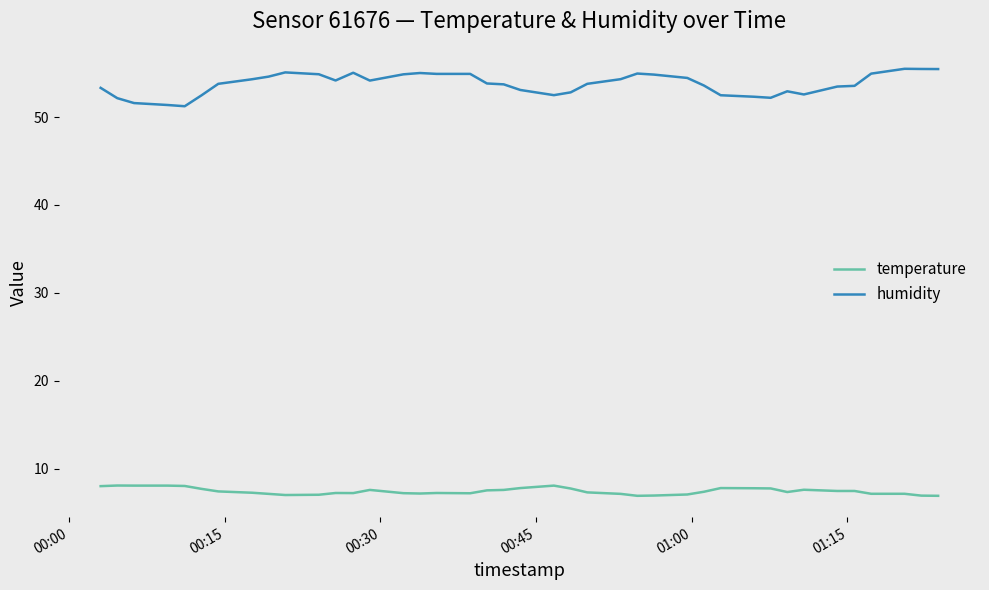

What is the lowest value of the temperature series?

6.9